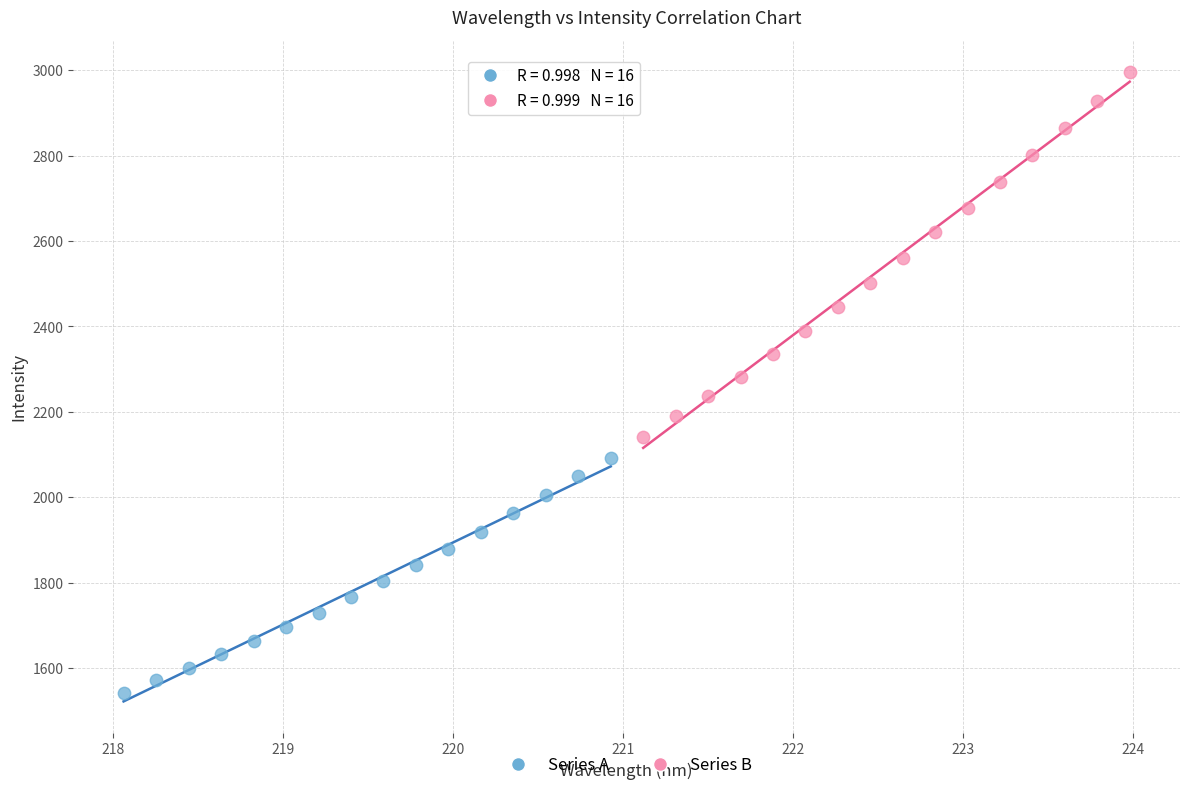

Which series contains the highest Y value?

Series B